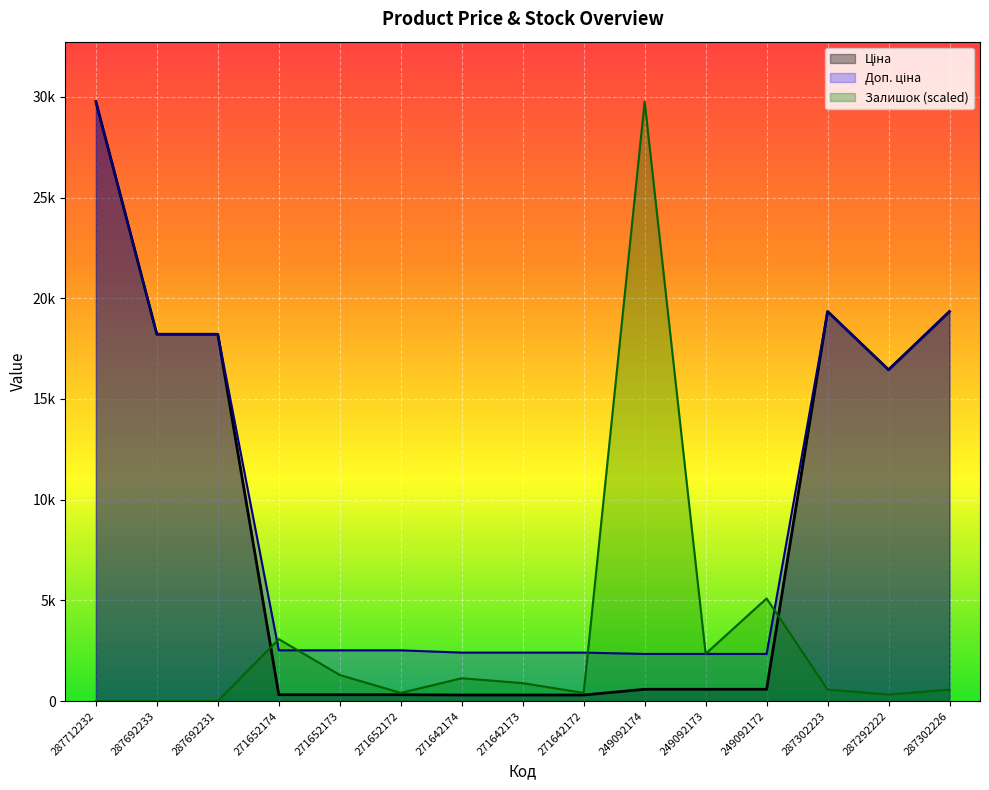

At which category is the sum across all series the highest?

287712232